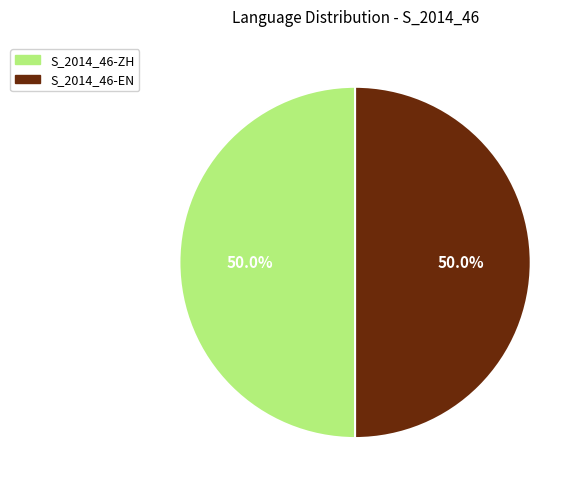

How many slices are in this pie chart?

2